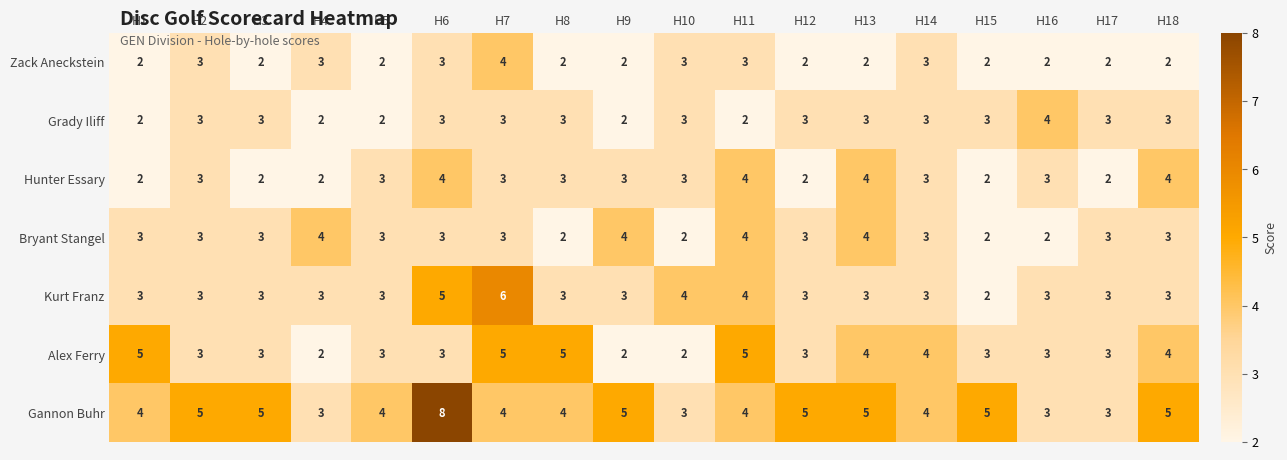

True or false: Hunter Essary has a value of 1 at H8.

False